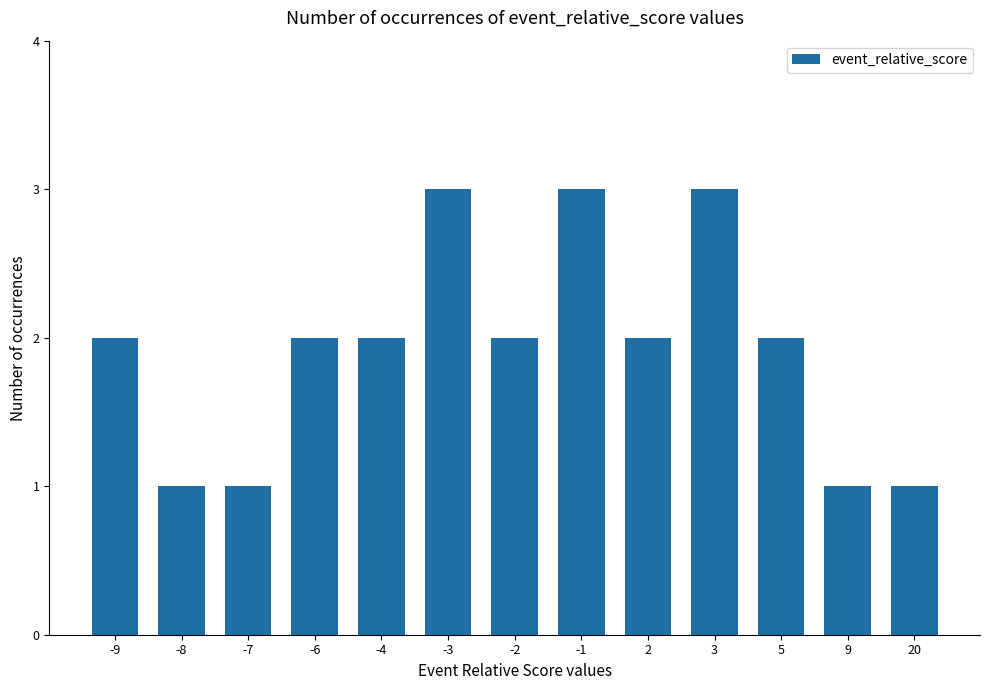

What is the ratio of the value at 3 to the value at -7?

3.0